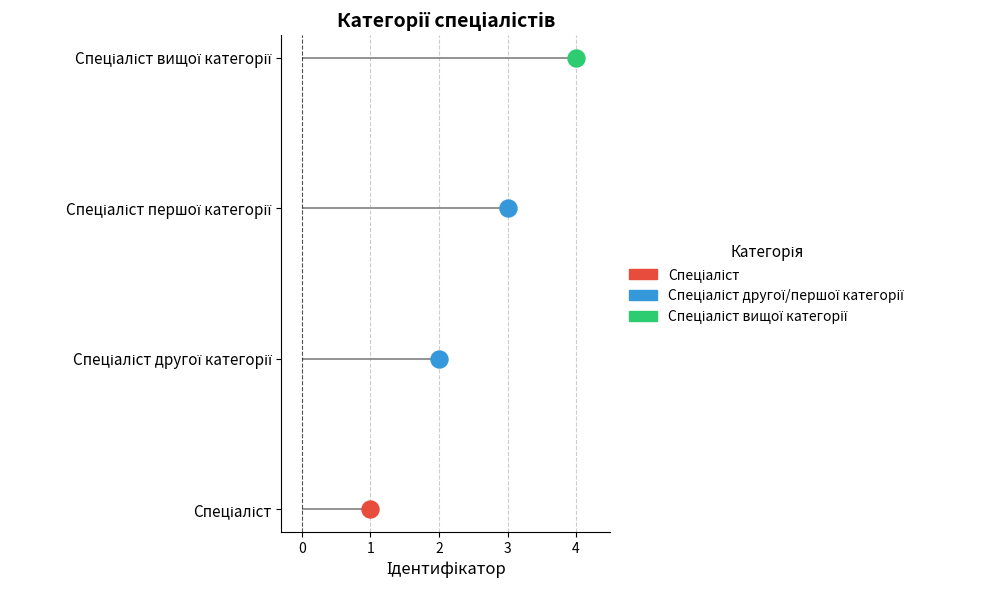

Approximately how many times larger is the value at Спеціаліст вищої категорії compared to Спеціаліст другої категорії?

2.0